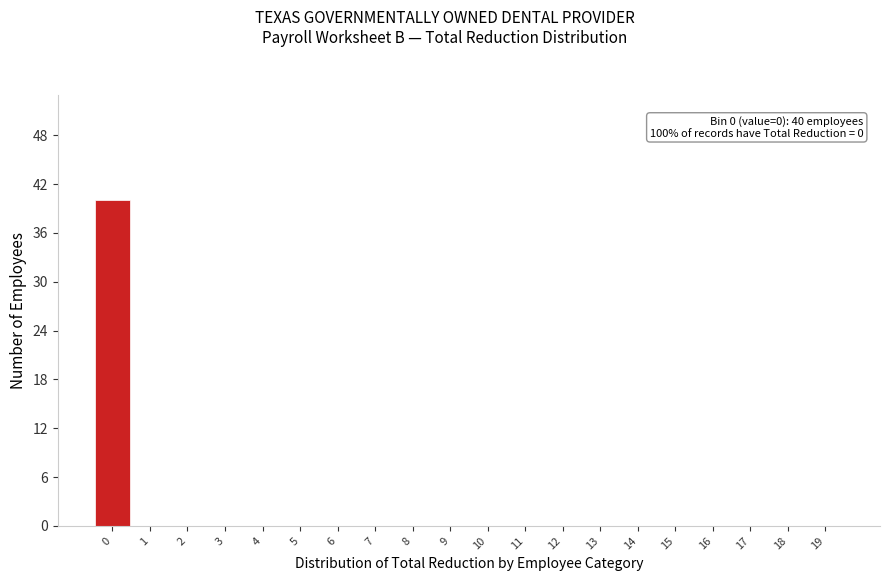

Over which range of the x-axis is the bar tallest?

-0.5 to 0.5